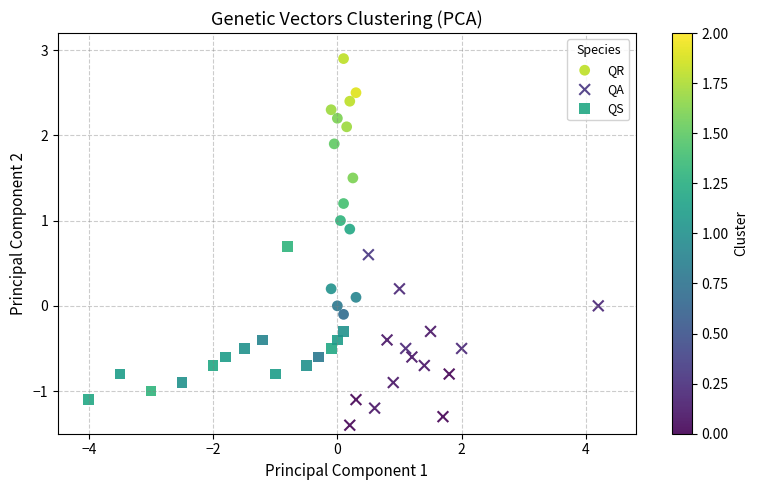

What are all the series names shown in the legend?

QR, QA, QS